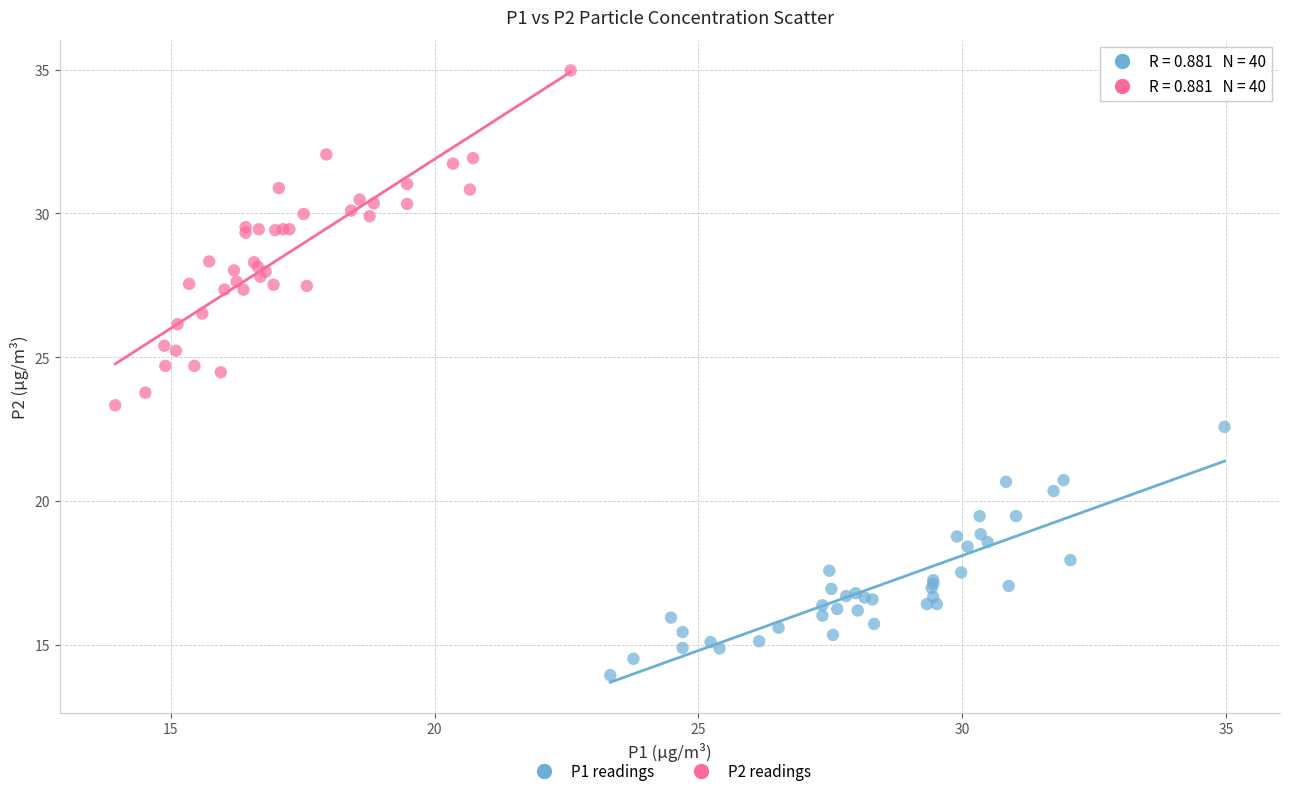

Which series has the largest Y range (max minus min)?

P2 readings